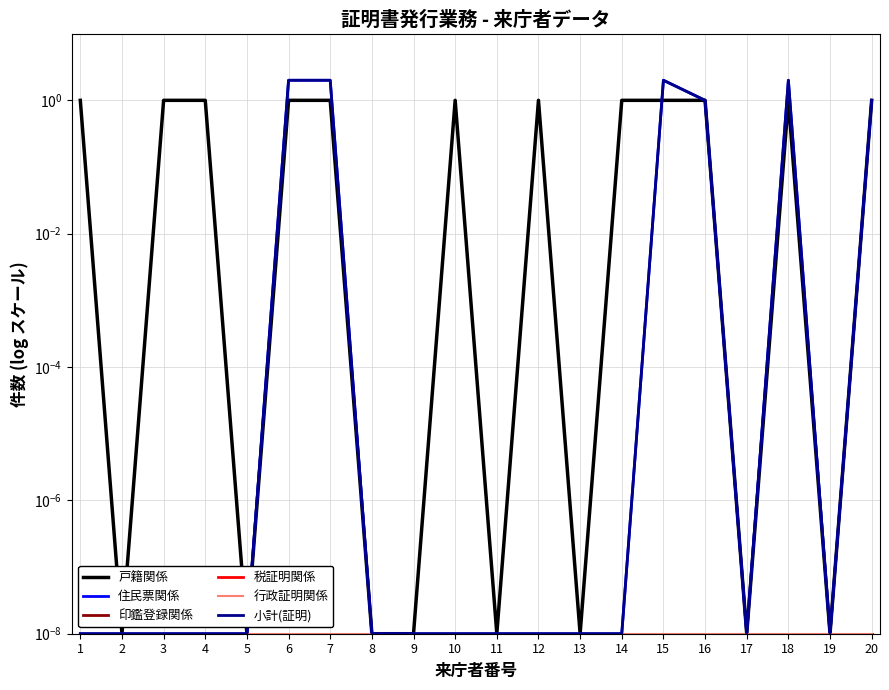

At which category does 住民票関係 reach its first local peak?

15